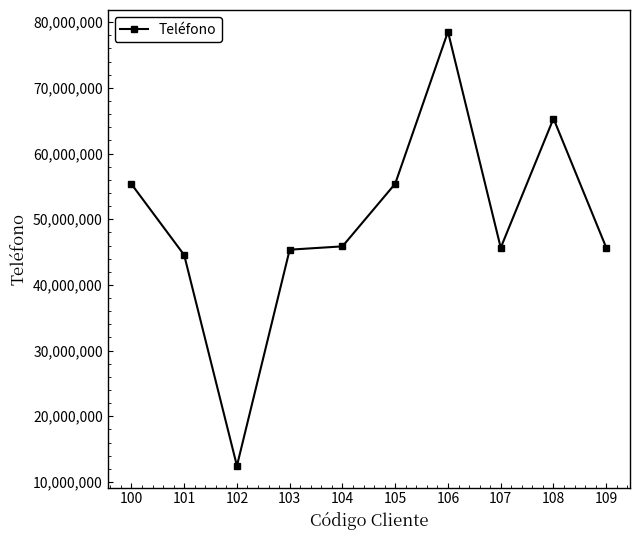

Between 106 and 108, which is larger?

106